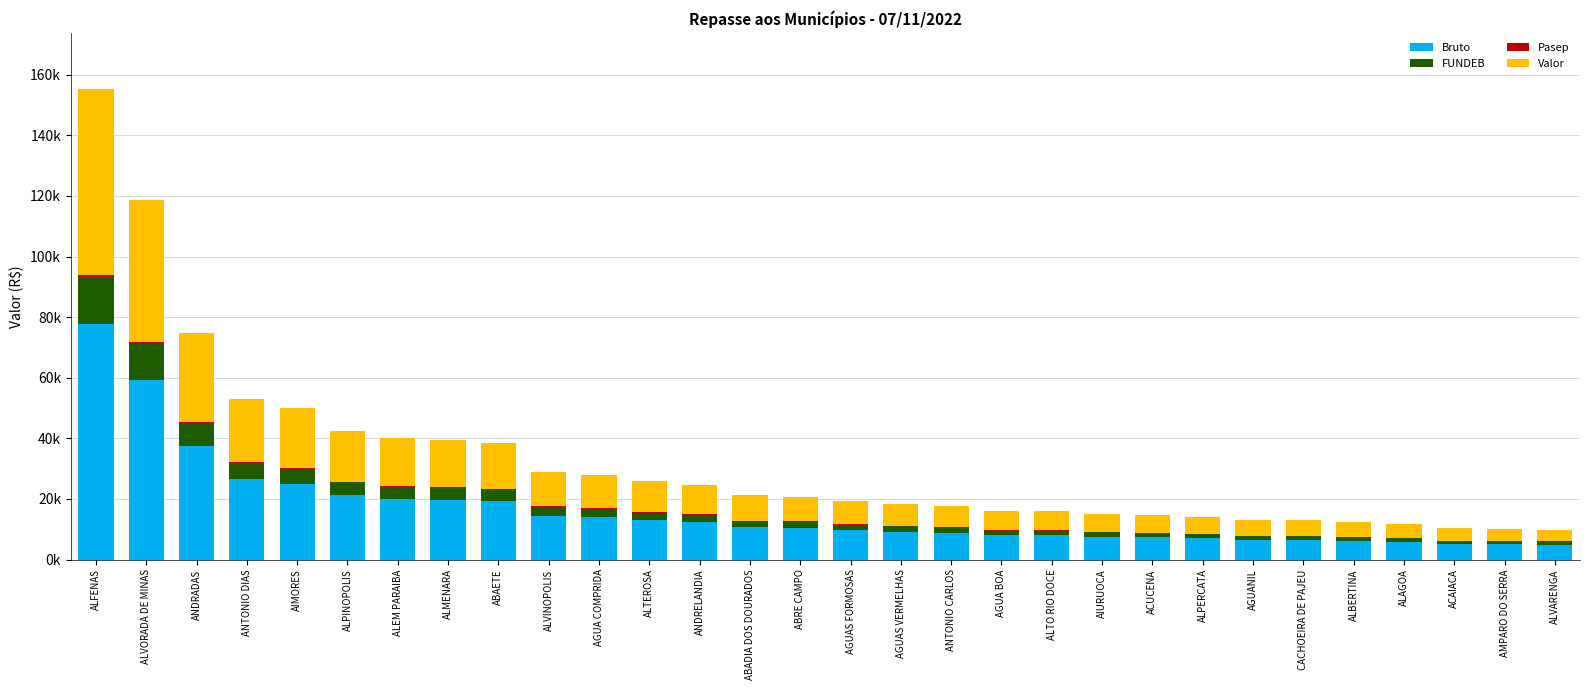

What is the total value across all series at ALPINOPOLIS?

42374.7